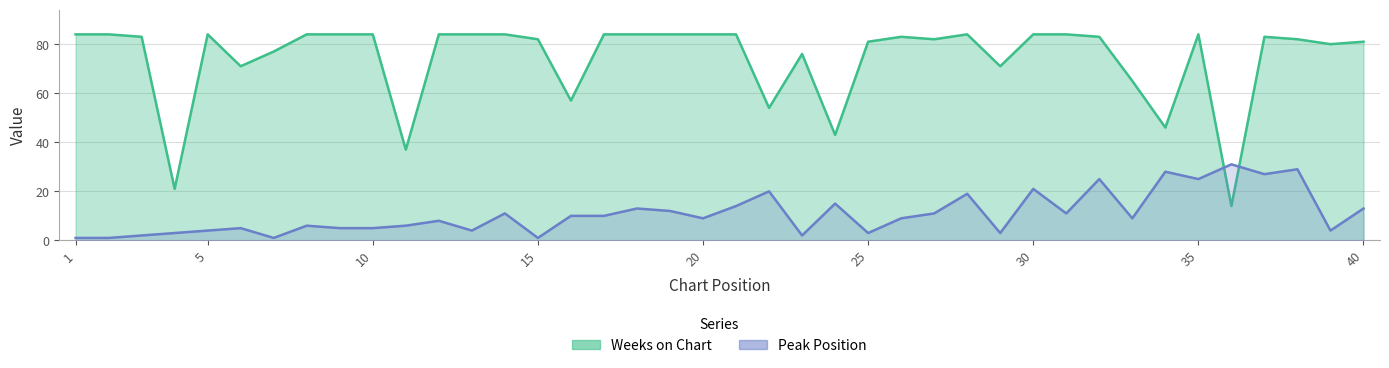

Which series has the largest range (max minus min)?

Weeks on Chart